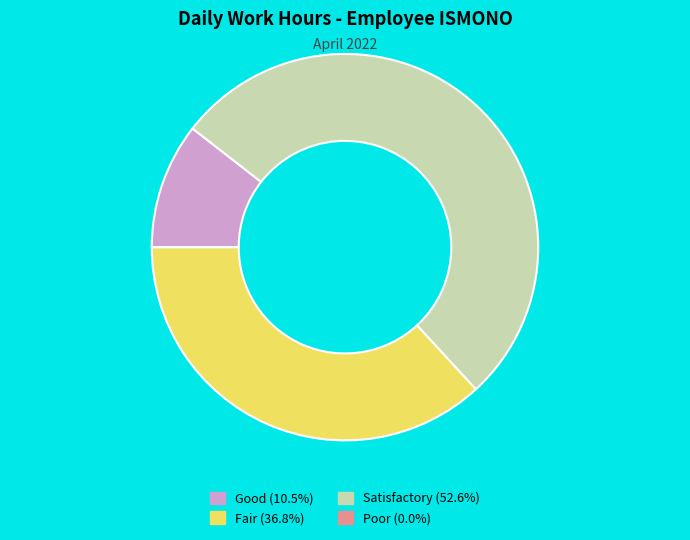

Does any single category account for the majority?

Yes